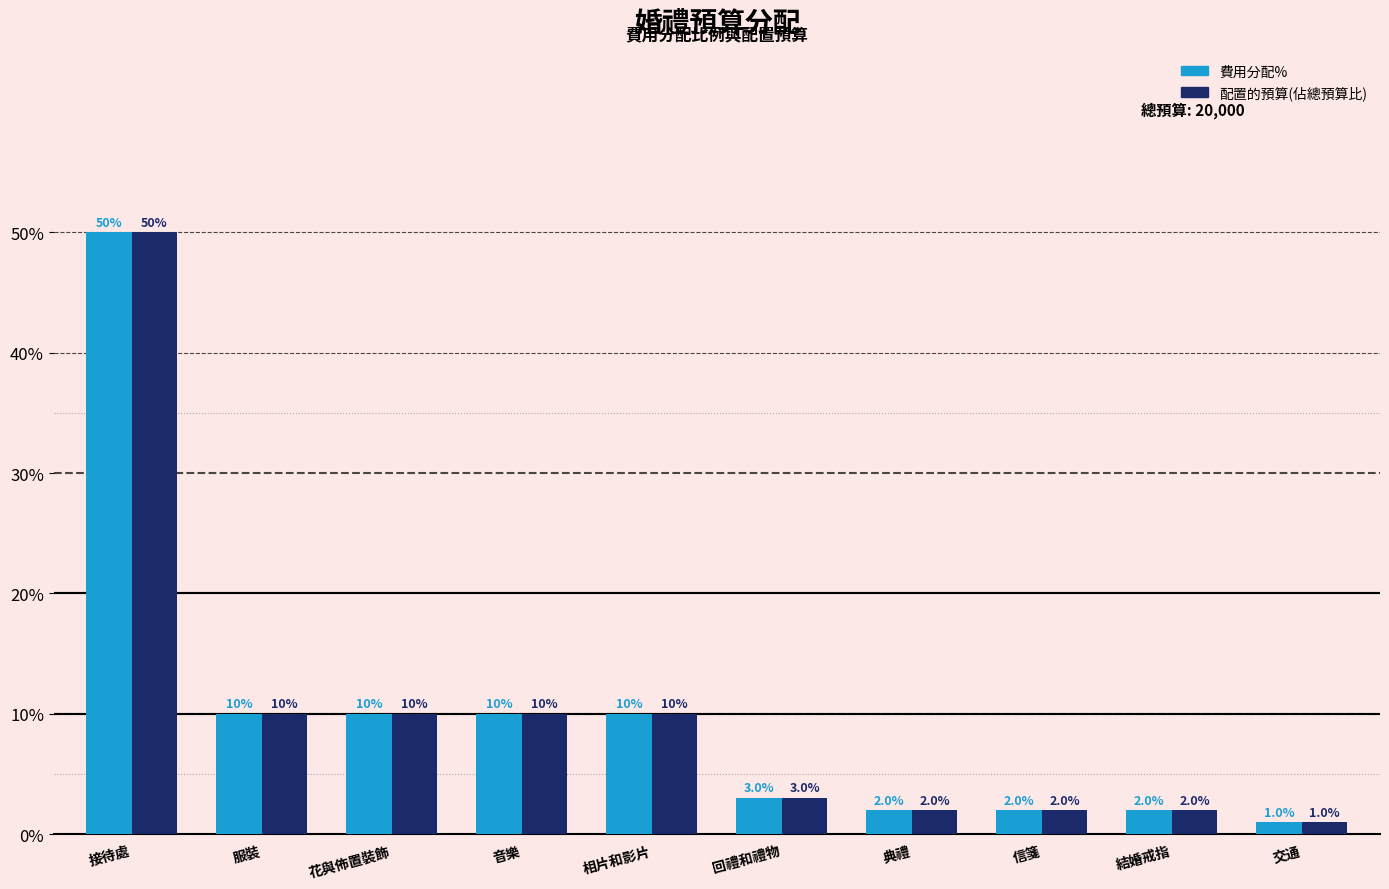

Reading left to right, transcribe all the data shown in this chart.

費用分配%: 0.5	0.1	0.1	0.1	0.1	0.0	0.0	0.0	0.0	0.0
配置的預算(佔總預算比): 0.5	0.1	0.1	0.1	0.1	0.0	0.0	0.0	0.0	0.0